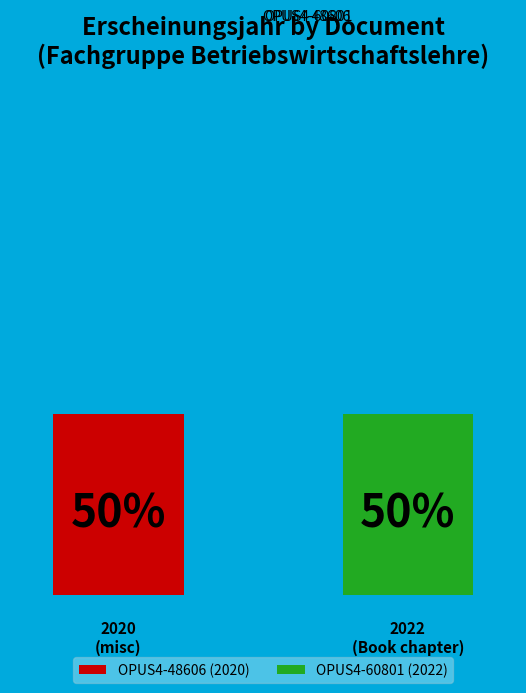

What is the smallest slice in the pie chart?

OPUS4-48606